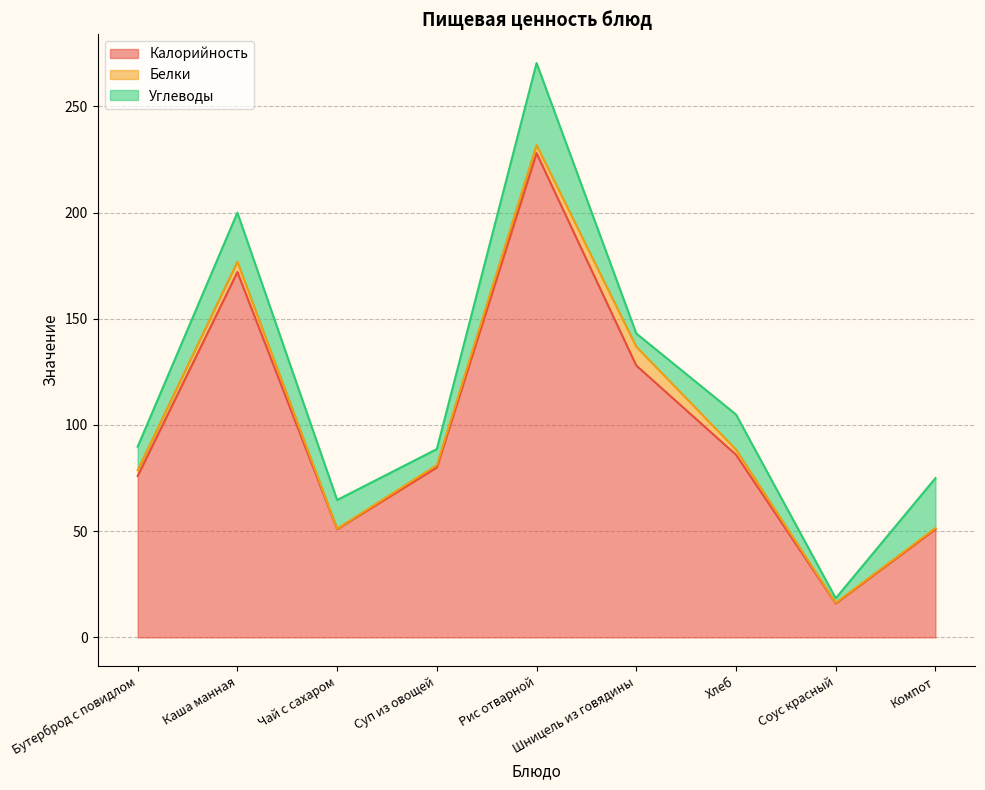

The Белки series shows 0.3 at Компот. True or false?

False